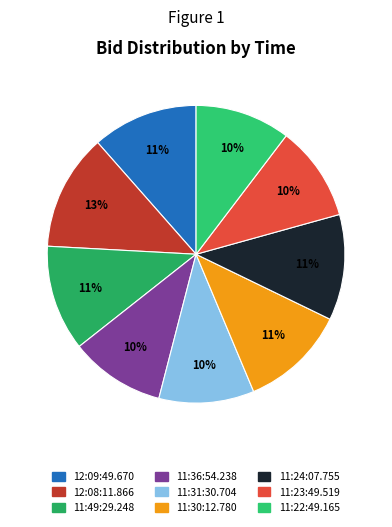

Which slice is the largest?

12:08:11.866